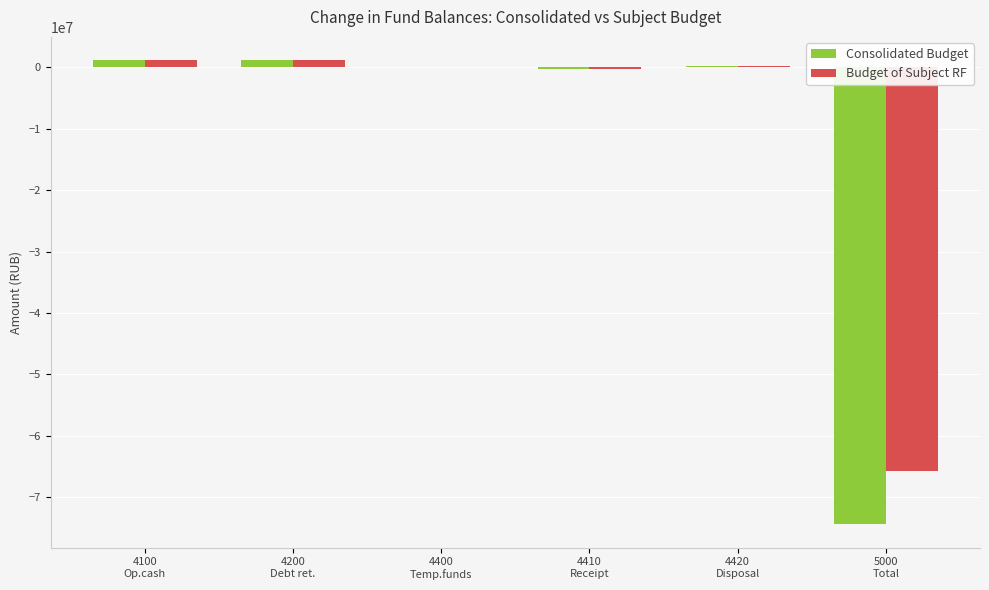

What is the highest value of the Budget of Subject RF series?

1174419.5